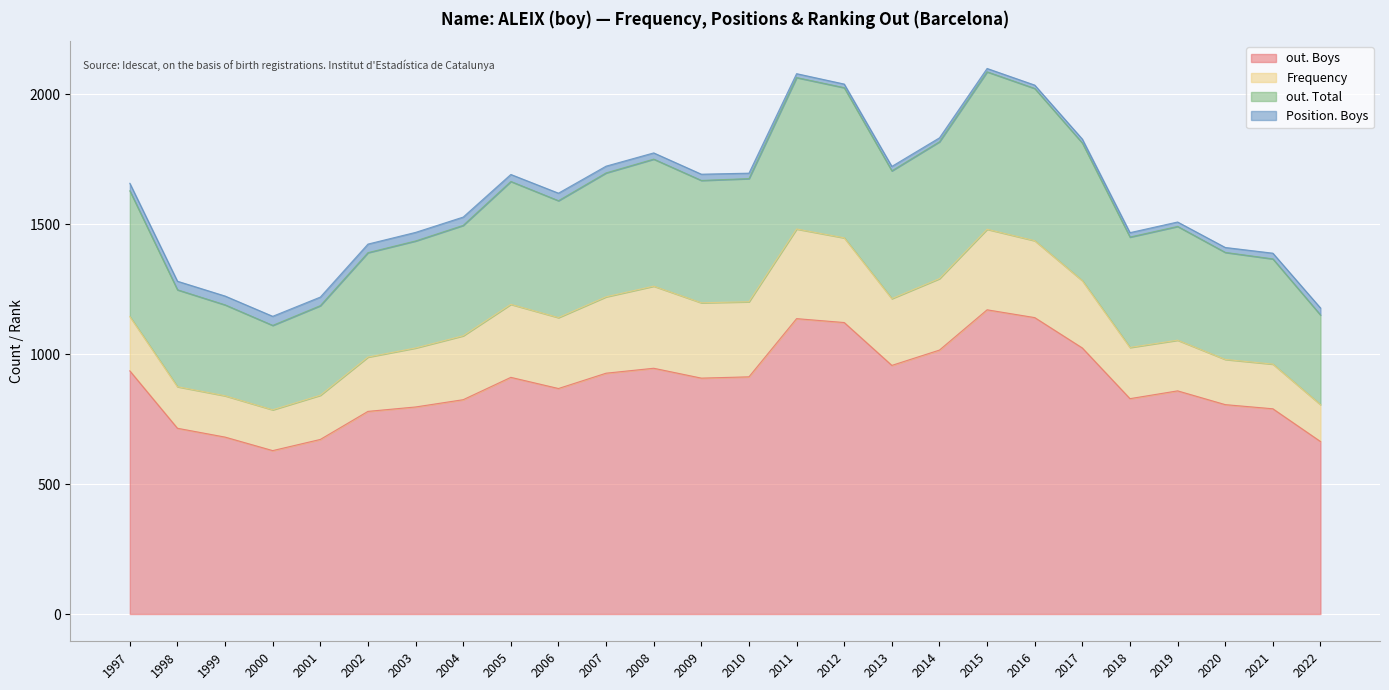

How many values in the out. Total series exceed 1629?

12